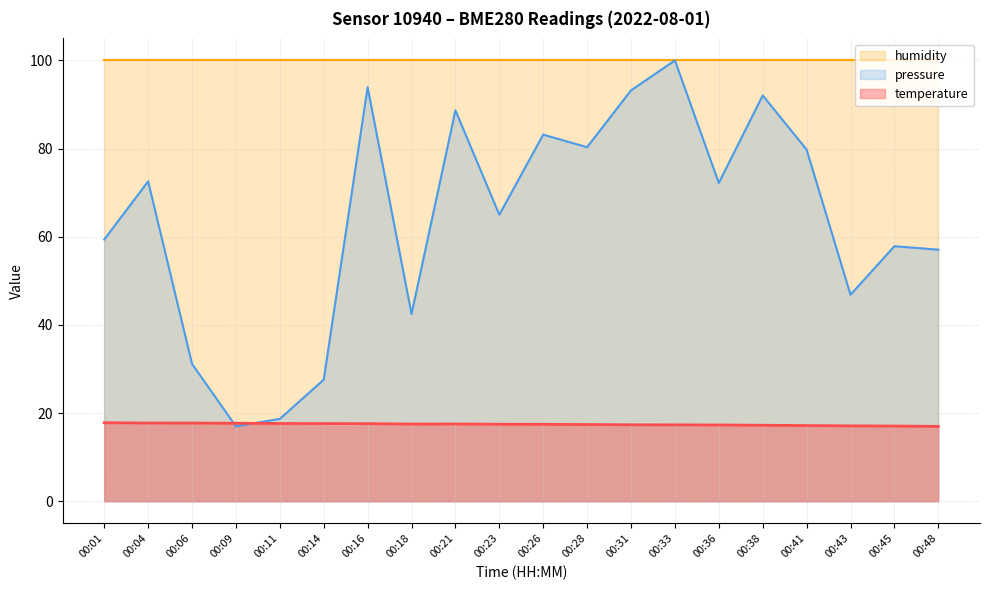

How many interior local valleys does the temperature series have?

1